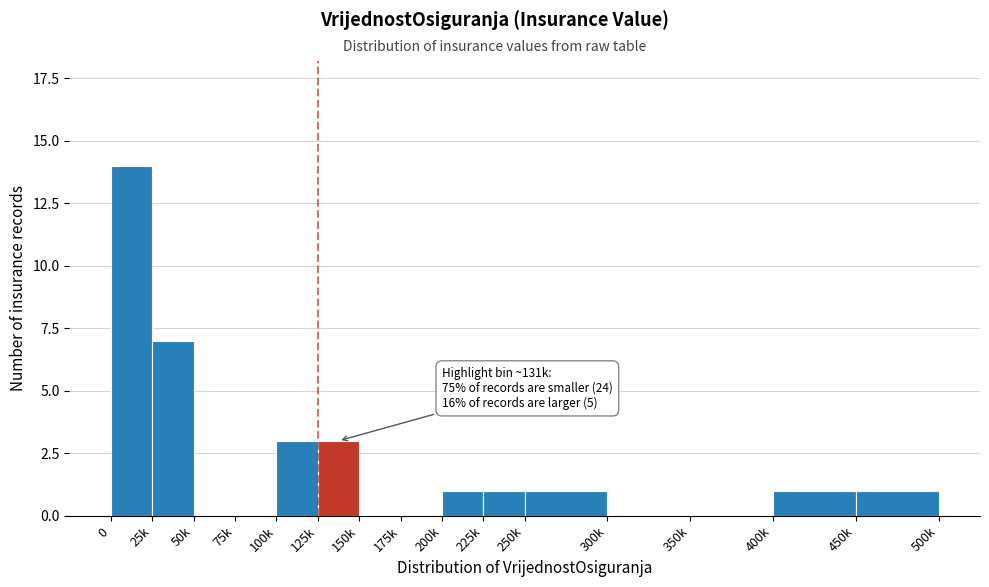

Reading right to left, what are all the values shown in this chart?

450k=1	400k=1	350k=0	300k=0	250k=1	225k=1	200k=1	175k=0	150k=0	125k=3	100k=3	75k=0	50k=0	25k=7	0=14